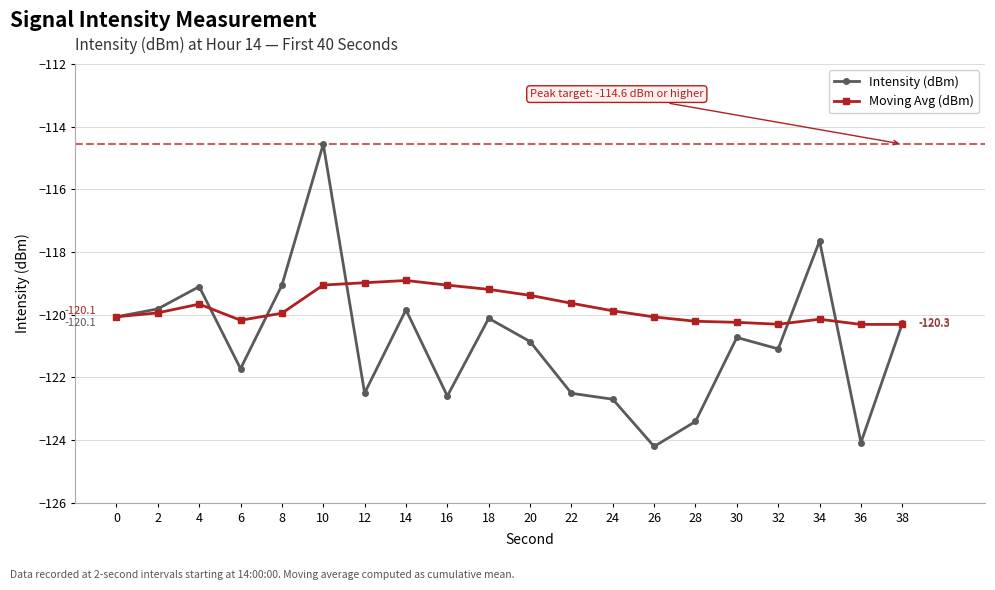

How many series are shown in this chart?

2